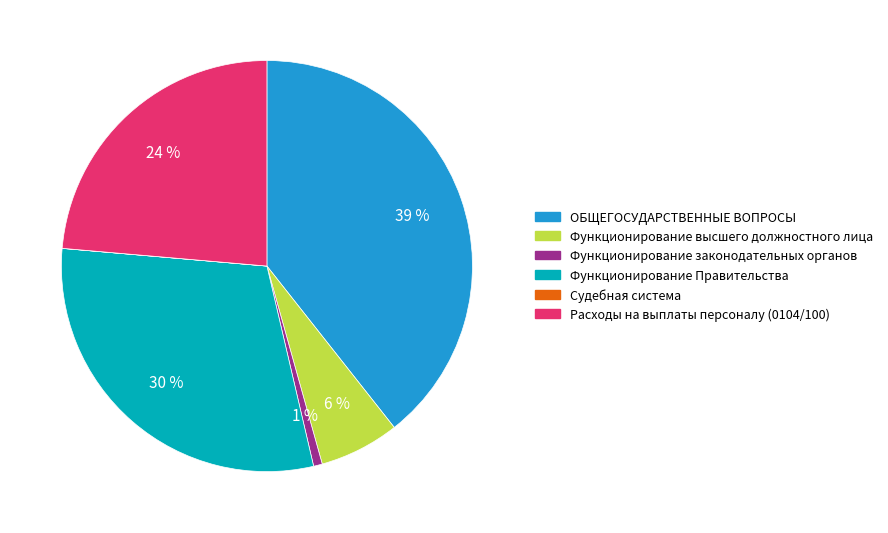

What is the largest slice in the pie chart?

ОБЩЕГОСУДАРСТВЕННЫЕ ВОПРОСЫ